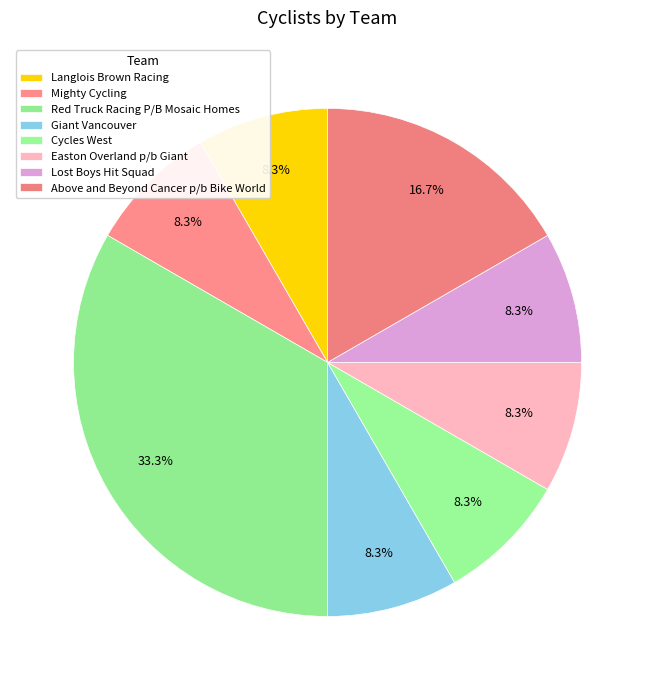

To the nearest percent, what is the average slice percentage?

12%